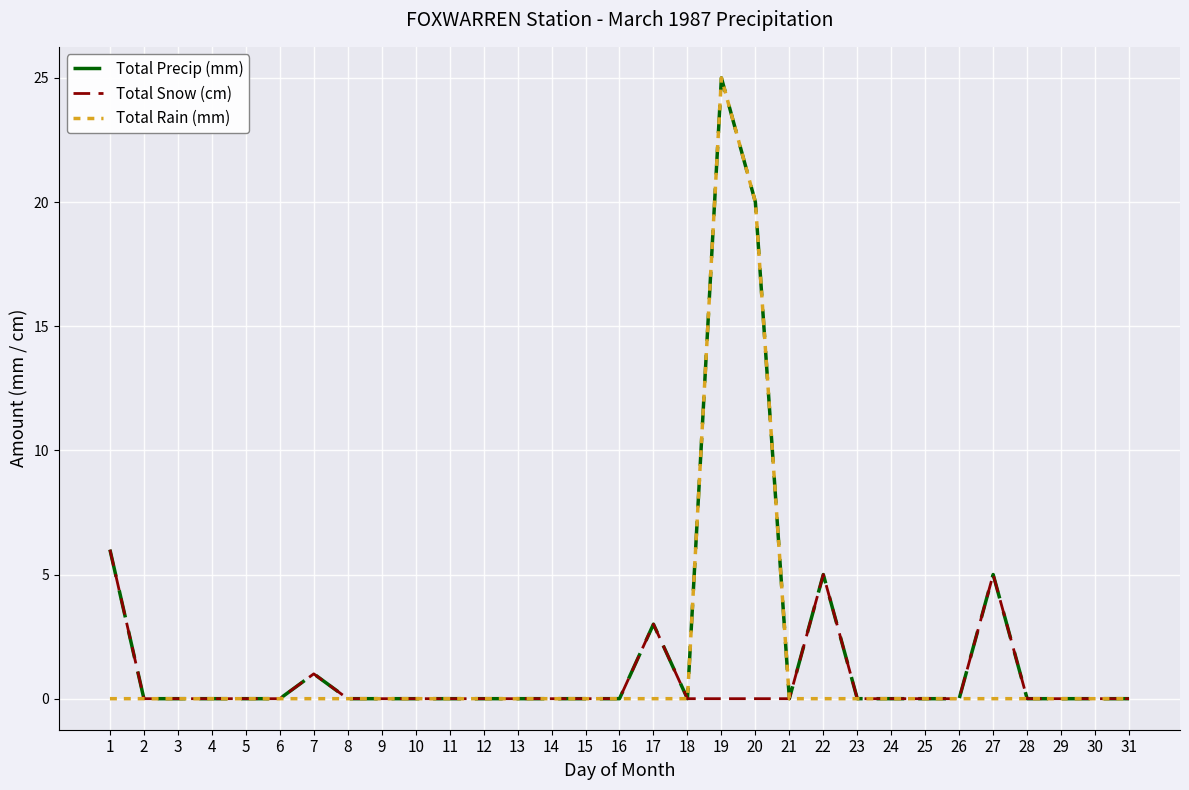

What is the total value across all series at 1?

12